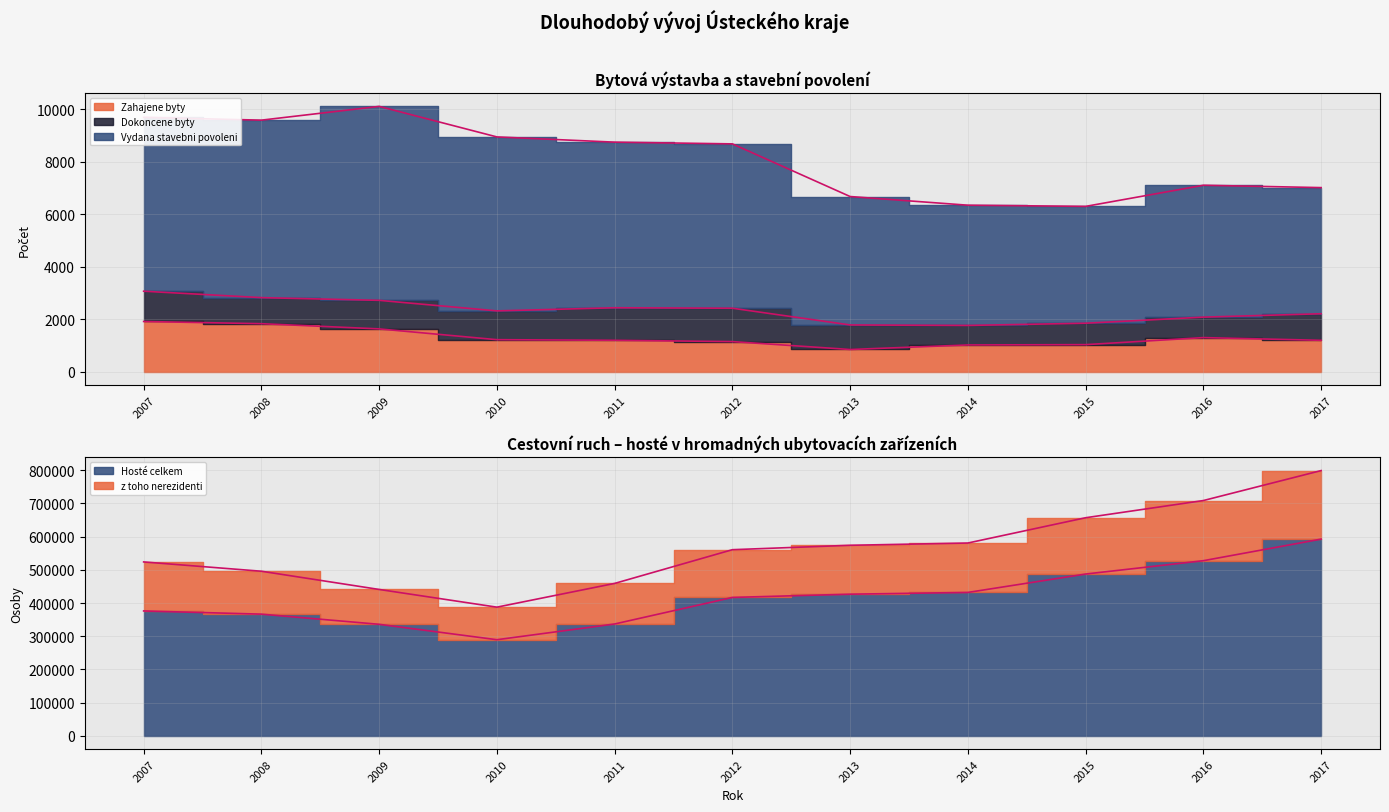

What is the greatest value displayed?

798736